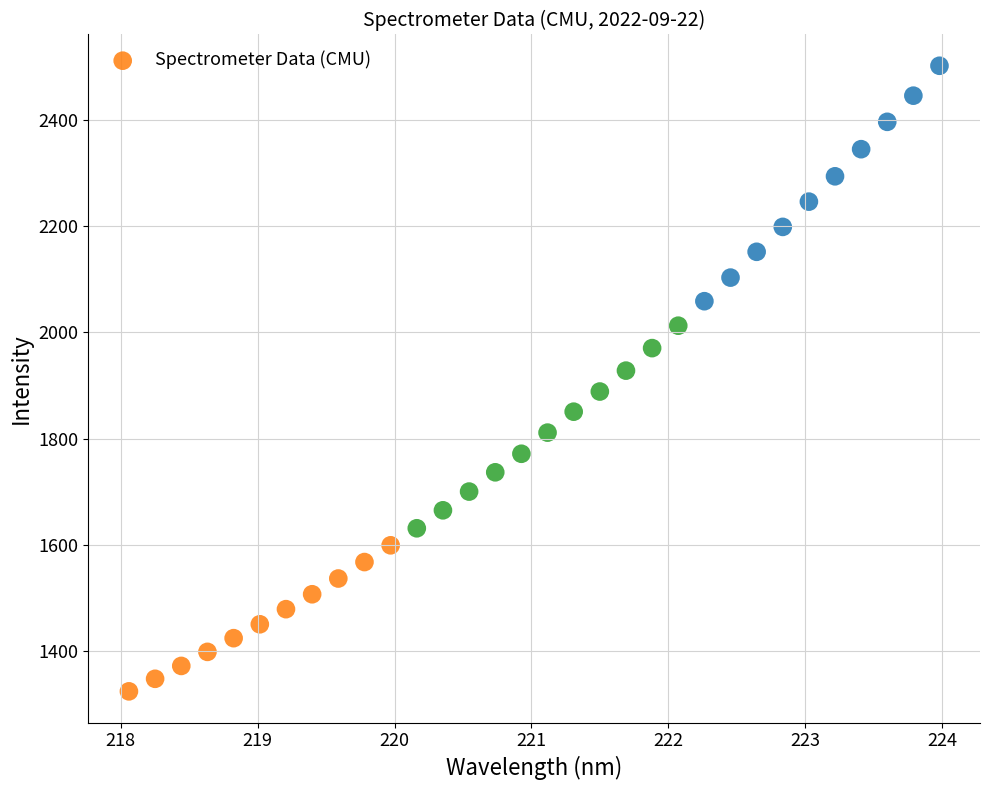

What is the range of Y values (max minus min)?

1177.9